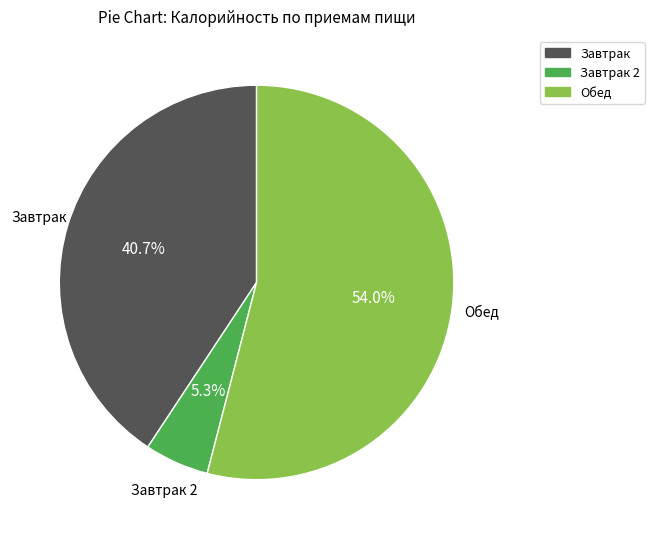

Is there a majority slice in this chart?

Yes